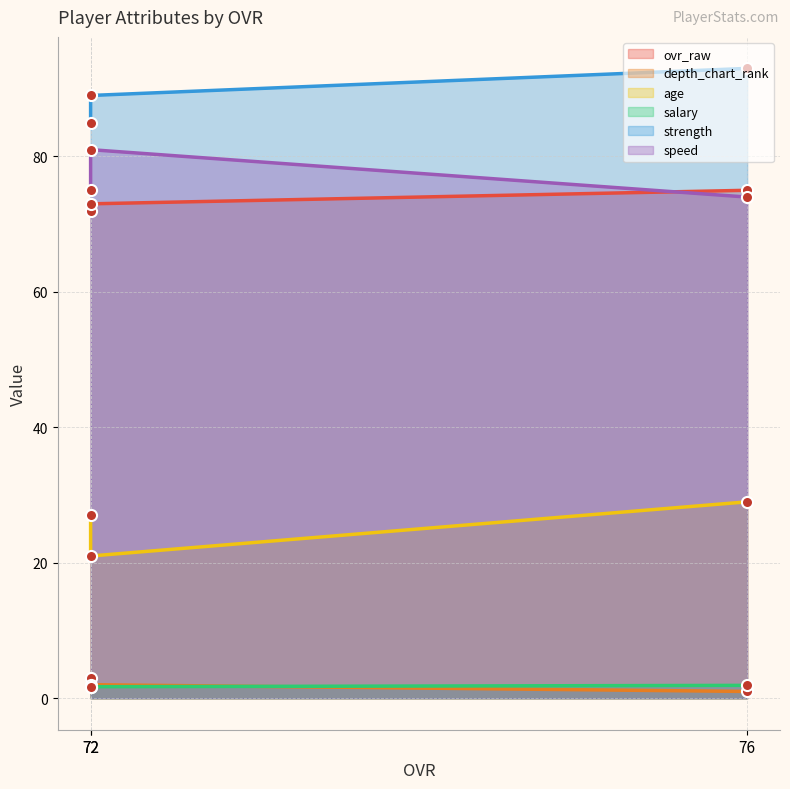

Between 72 and 72, which is larger?

72